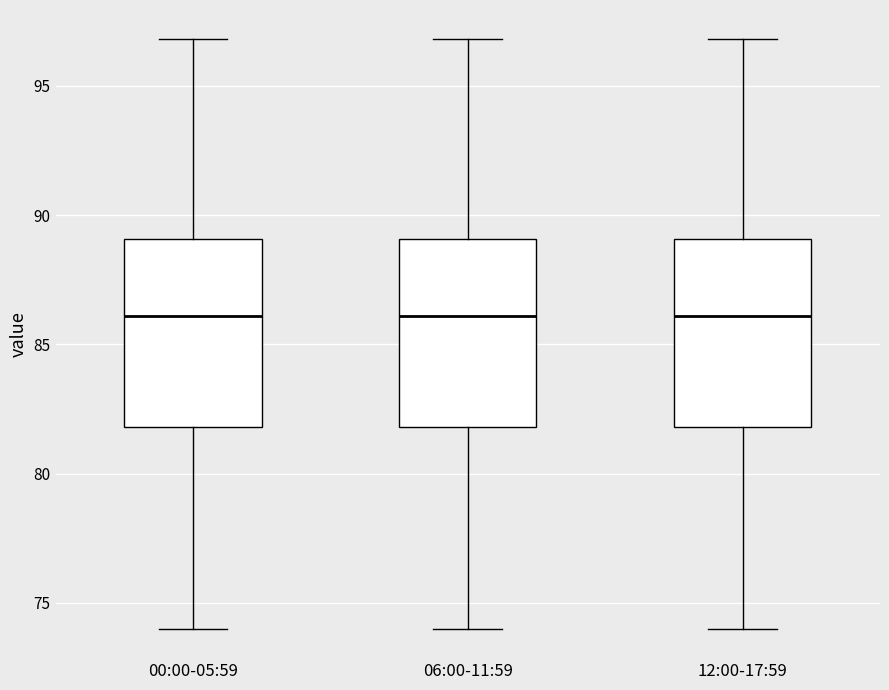

Reading left to right, transcribe this box plot: for each box, give where its median line is, the range the box spans, and where its two whiskers end, as read against the y-axis. The values are not printed on the chart, so give them approximately, as read against the axis.

00:00-05:59: median 86, box 82 to 89, whiskers 74 to 97
06:00-11:59: median 86, box 82 to 89, whiskers 74 to 97
12:00-17:59: median 86, box 82 to 89, whiskers 74 to 97